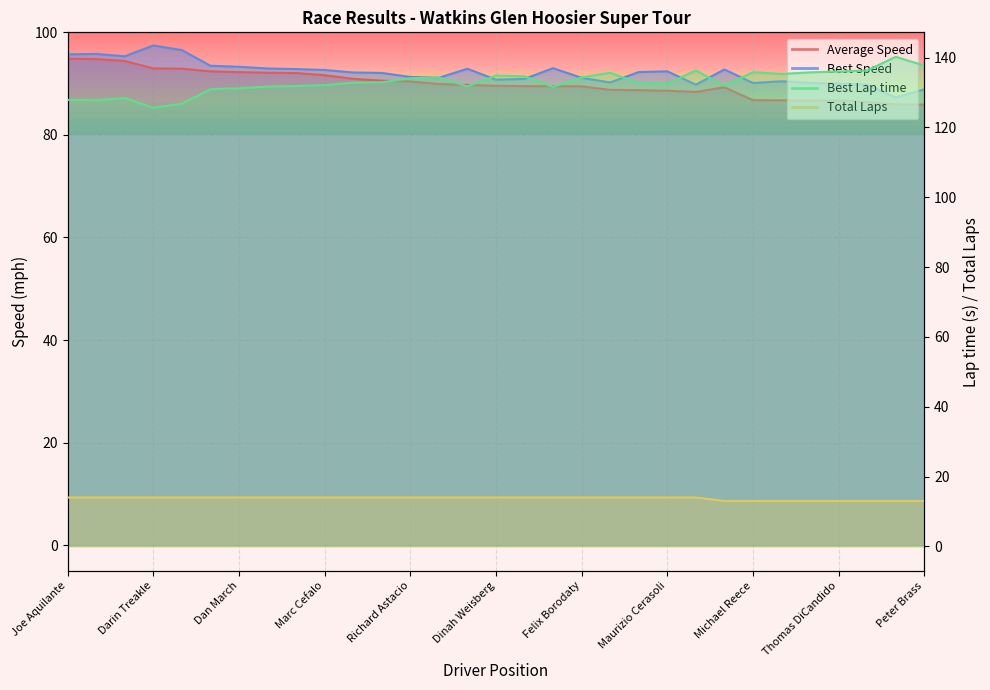

Reading left to right, what are all the values shown in this chart?

Average Speed: 94.9	94.8	94.4	93.0	92.9	92.4	92.2	92.1	92.1	91.6	90.9	90.6	90.4	89.9	89.7	89.6	89.5	89.5	89.5	88.8	88.7	88.6	88.4	89.3	86.8	86.7	86.7	86.7	86.4	85.9	85.9
Best Lap time: 127.9	127.8	128.4	125.6	126.8	130.9	131.2	131.7	131.8	132.1	132.8	132.9	134.1	134.3	131.8	134.8	134.6	131.6	134.3	135.6	132.7	132.5	136.3	132.0	135.8	135.3	135.8	136.0	136.3	140.2	137.7
Best Speed: 95.7	95.8	95.3	97.4	96.5	93.5	93.3	93.0	92.8	92.7	92.2	92.1	91.3	91.1	92.9	90.8	90.9	93.0	91.1	90.2	92.3	92.4	89.8	92.8	90.1	90.5	90.2	90.0	89.8	87.3	88.9
Total Laps: 14.0	14.0	14.0	14.0	14.0	14.0	14.0	14.0	14.0	14.0	14.0	14.0	14.0	14.0	14.0	14.0	14.0	14.0	14.0	14.0	14.0	14.0	14.0	13.0	13.0	13.0	13.0	13.0	13.0	13.0	13.0